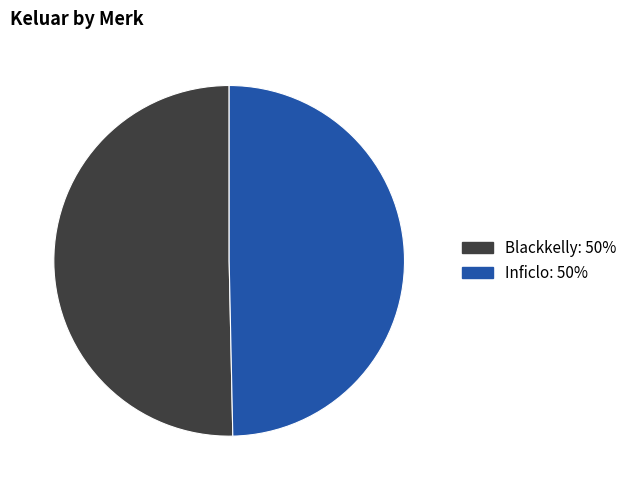

Is it true that Inficlo is 50% of the pie?

True